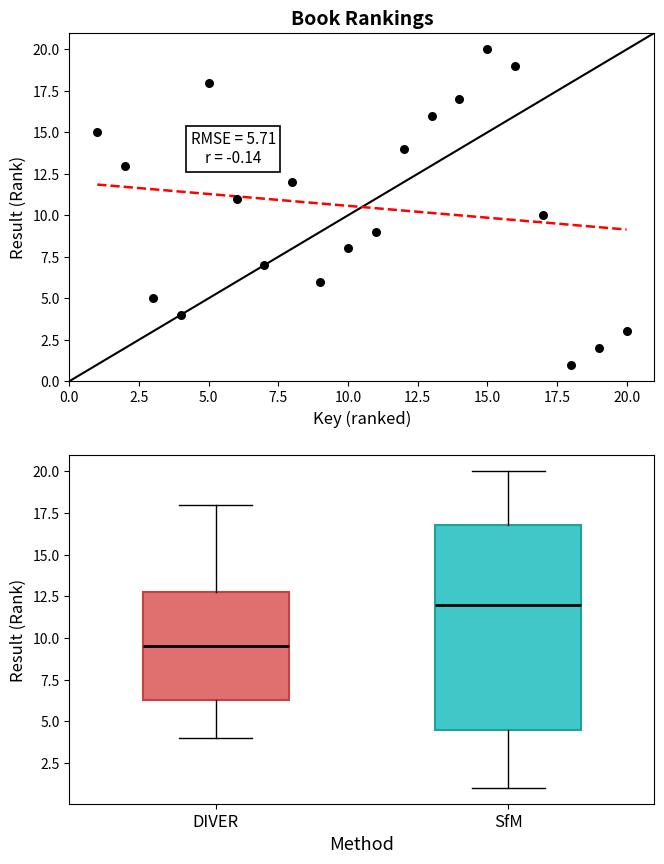

What is the range of X values (max minus min)?

19